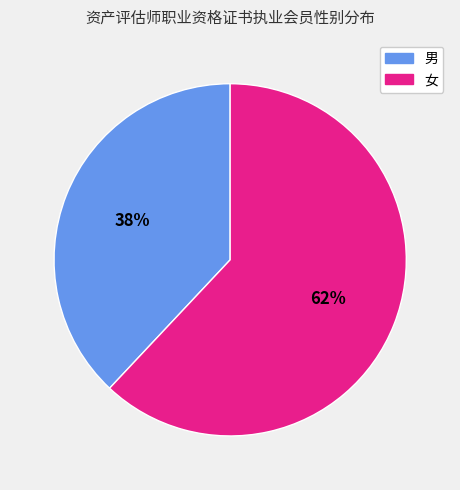

What is the ratio of the value at 男 to the value at 女?

0.6